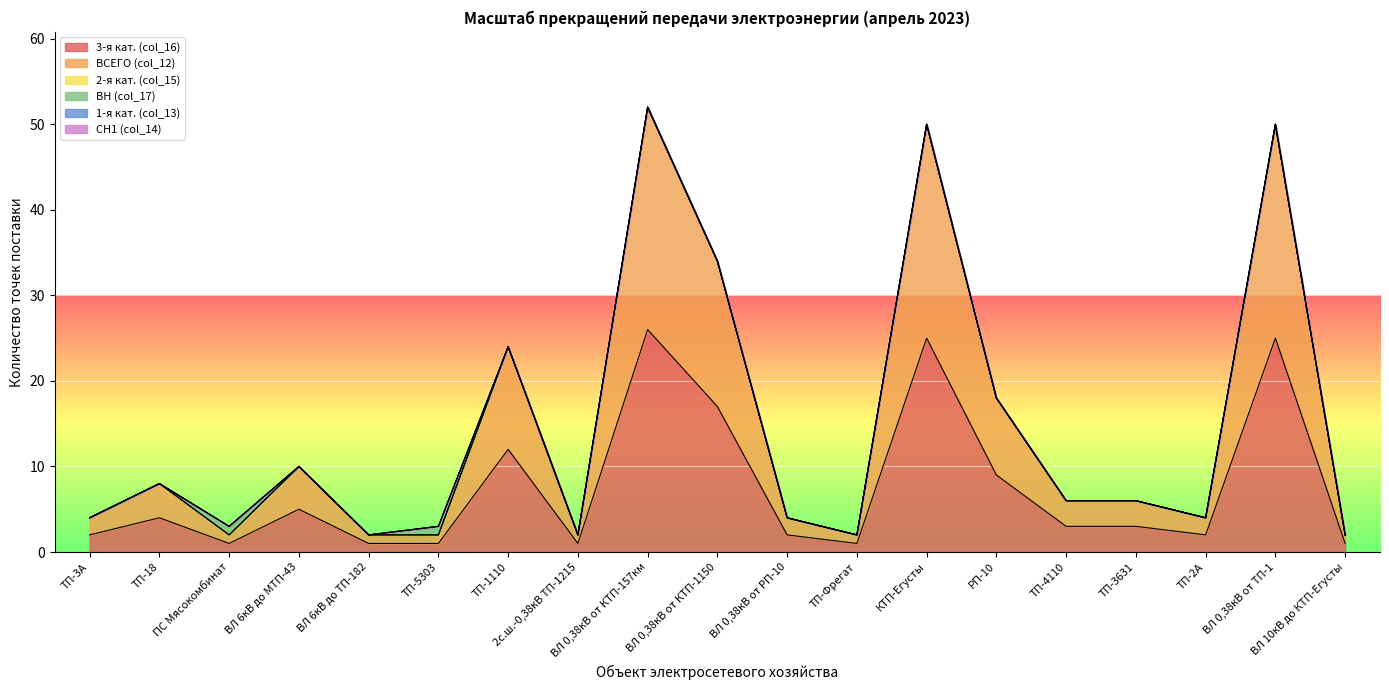

At КТП-Егусты, list the series in order from smallest to largest.

2-я кат. (col_15), ВН (col_17), 1-я кат. (col_13), СН1 (col_14), 3-я кат. (col_16), ВСЕГО (col_12)